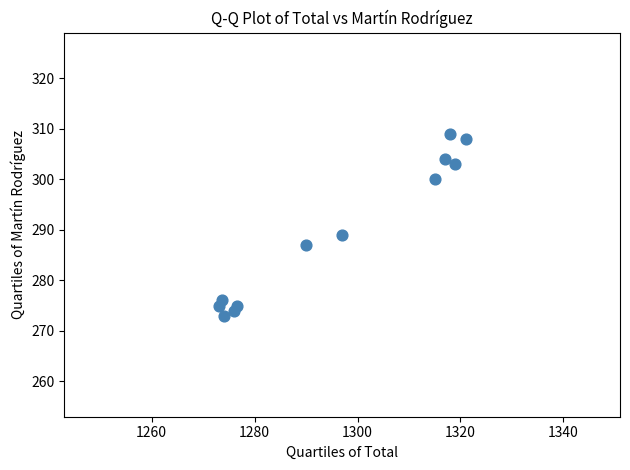

What Y value in the scatter plot is closest to 291?

289